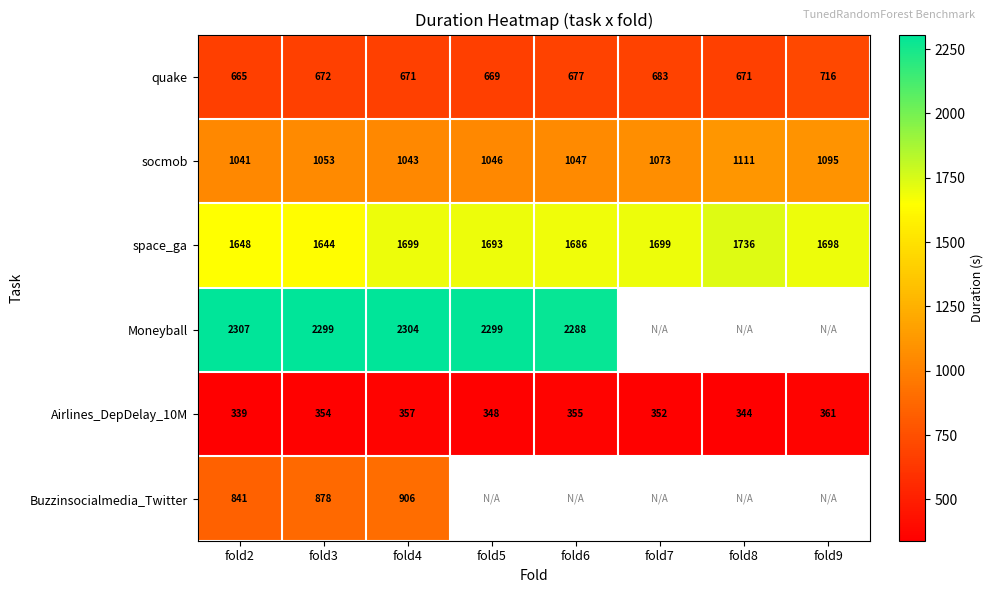

At which label does Airlines_DepDelay_10M reach its peak?

fold9